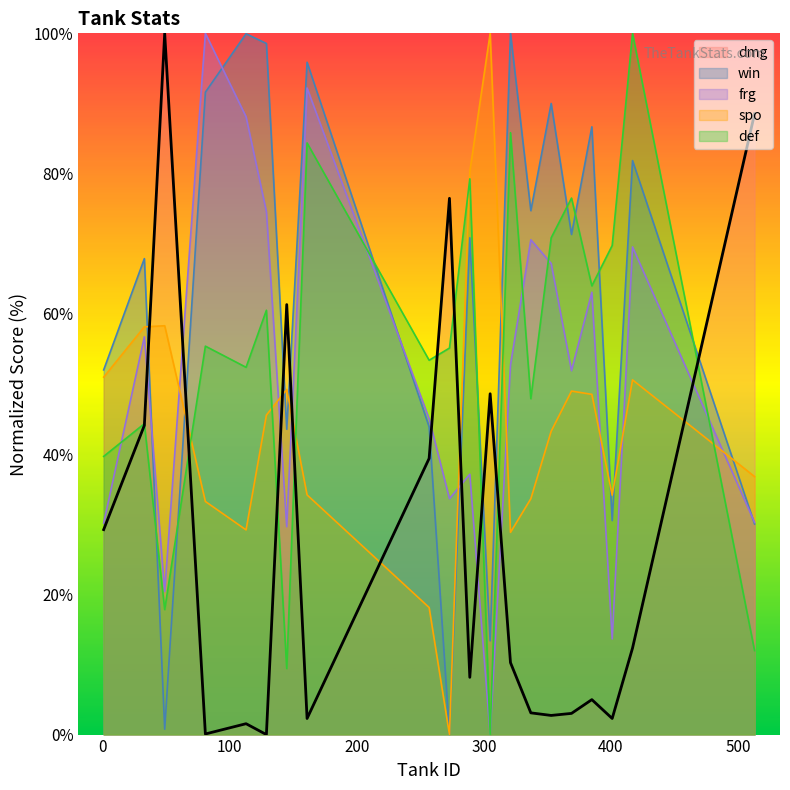

True or false: frg has a value of 30.7 at 321.

False